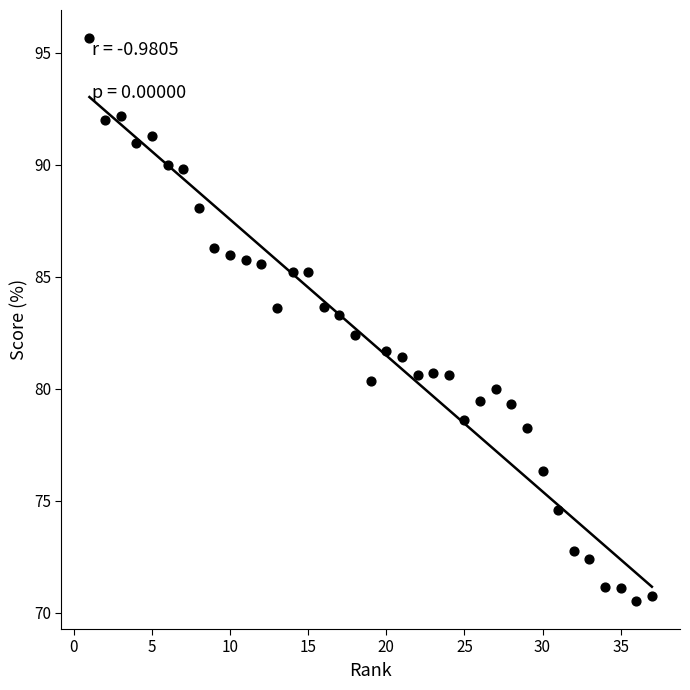

What is the range of Y values (max minus min)?

25.1